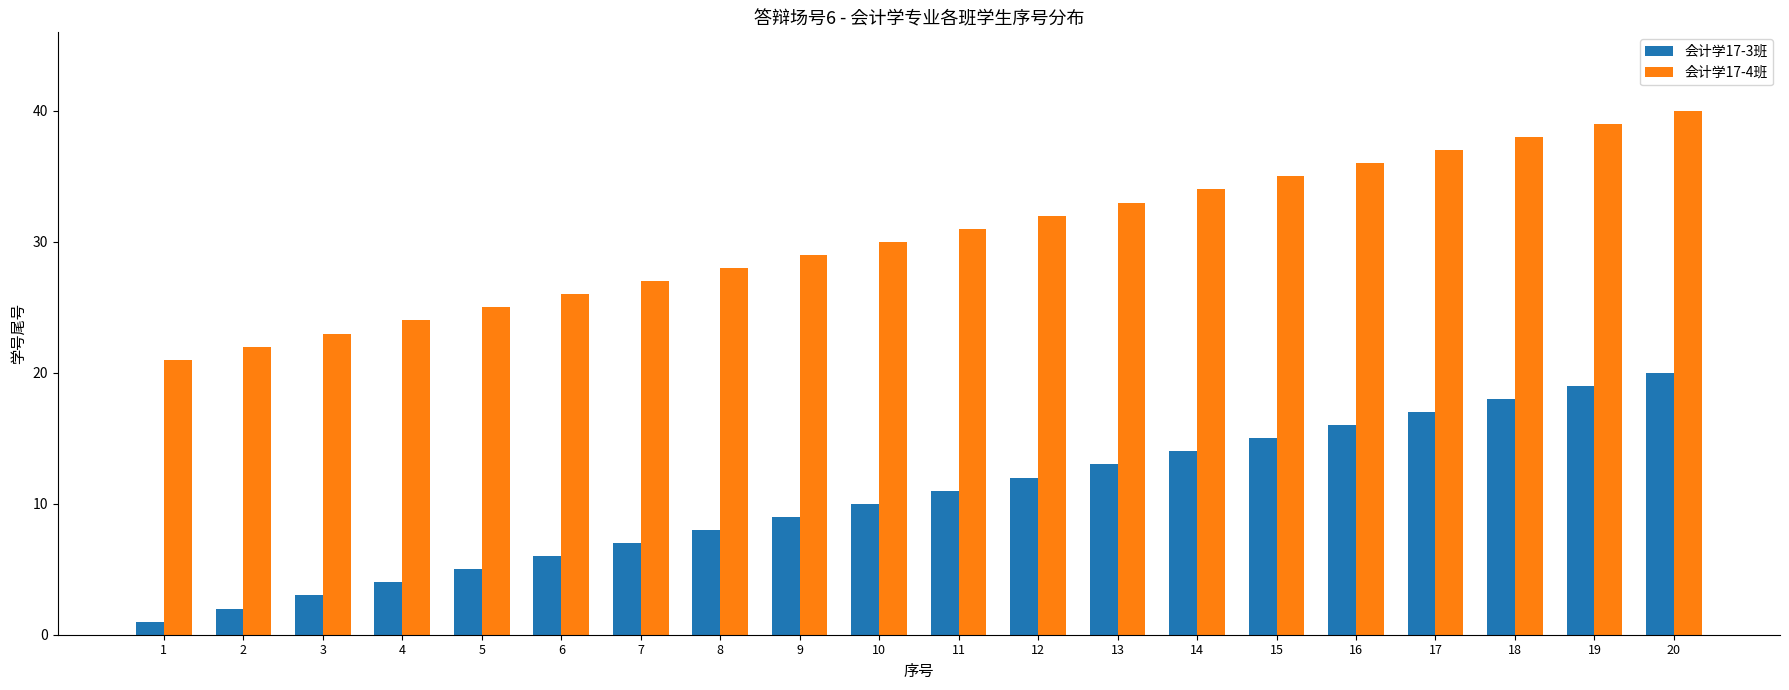

Which category has the lowest value in the 会计学17-3班 series?

1